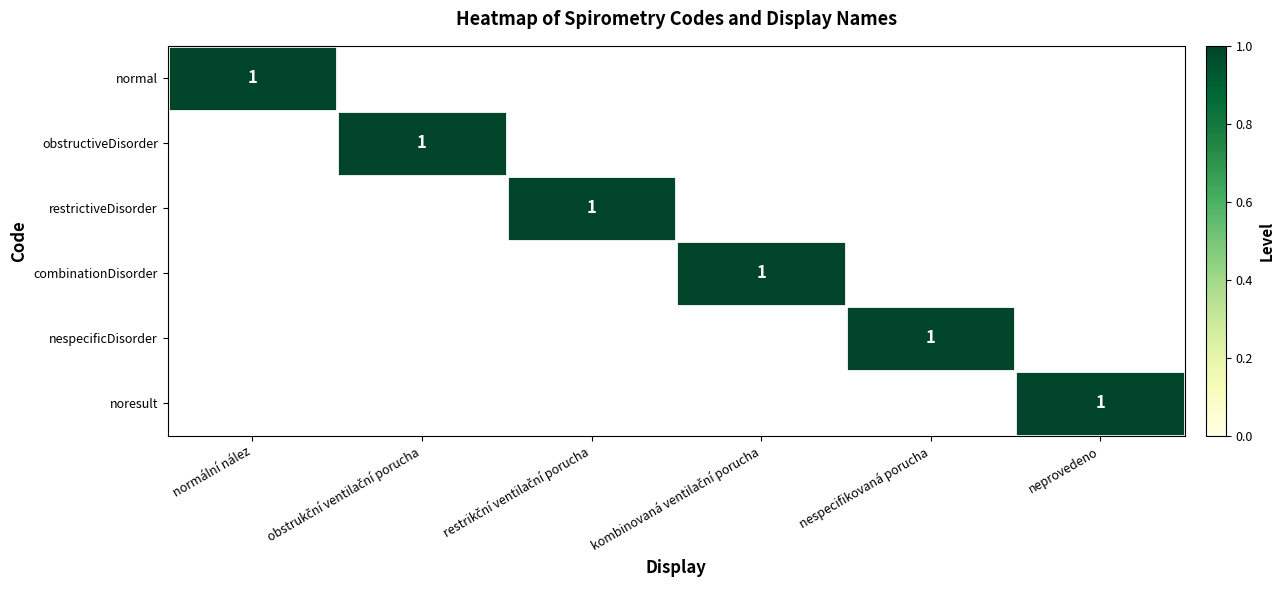

List the labels in order of combinationDisorder value, largest first.

kombinovaná ventilační porucha, normální nález, obstrukční ventilační porucha, restrikční ventilační porucha, nespecifikovaná porucha, neprovedeno